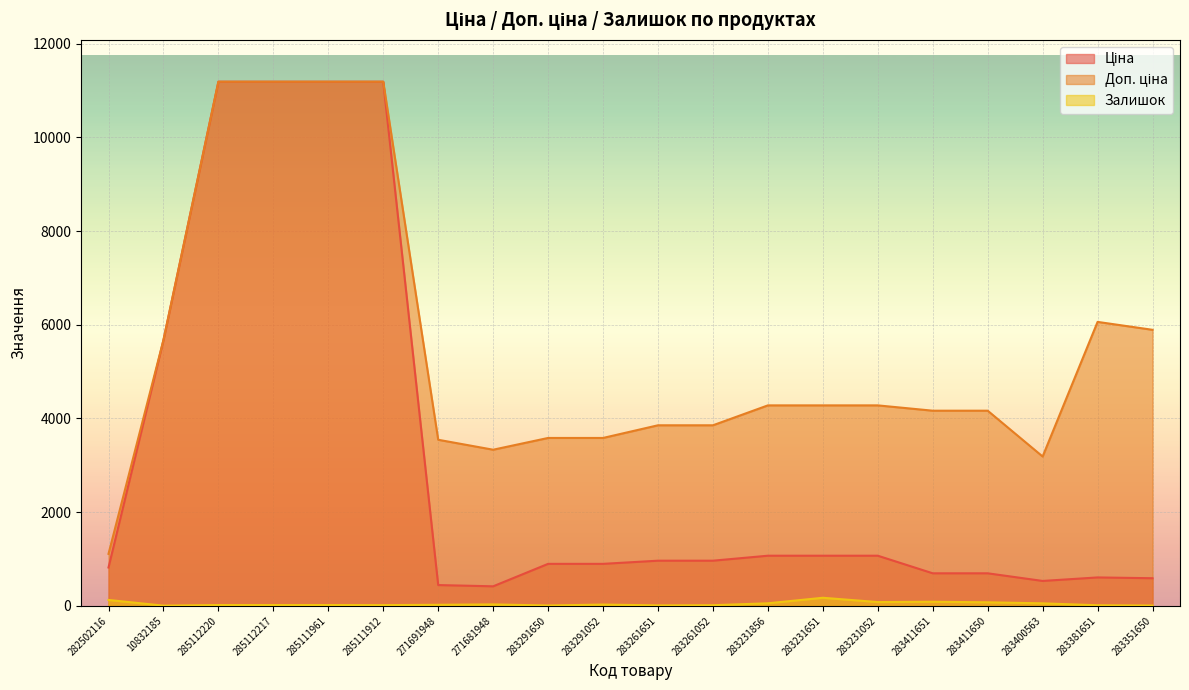

What is the difference between the highest and lowest values at 283231856?

4225.1